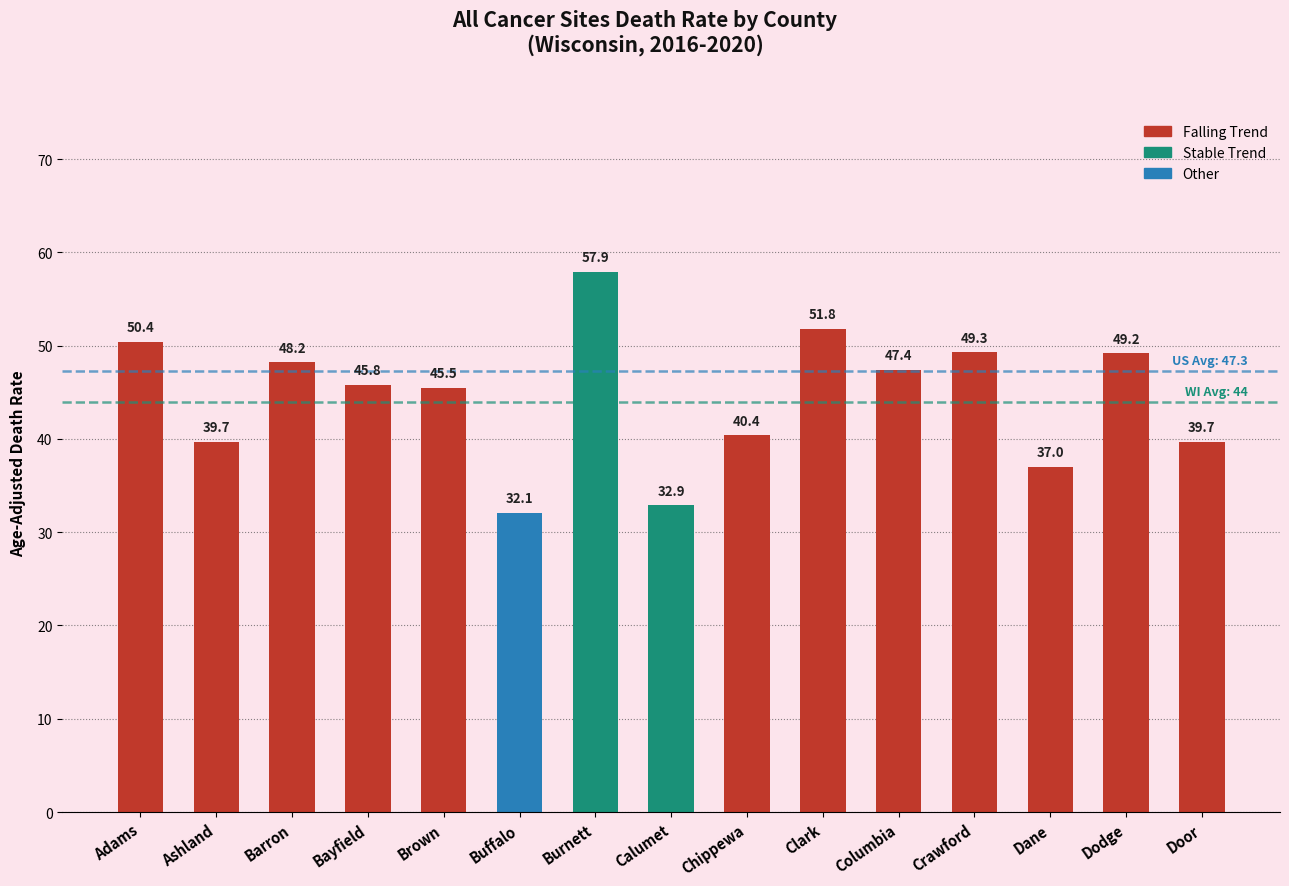

The chart shows a value of 32.9 at Calumet. True or false?

True